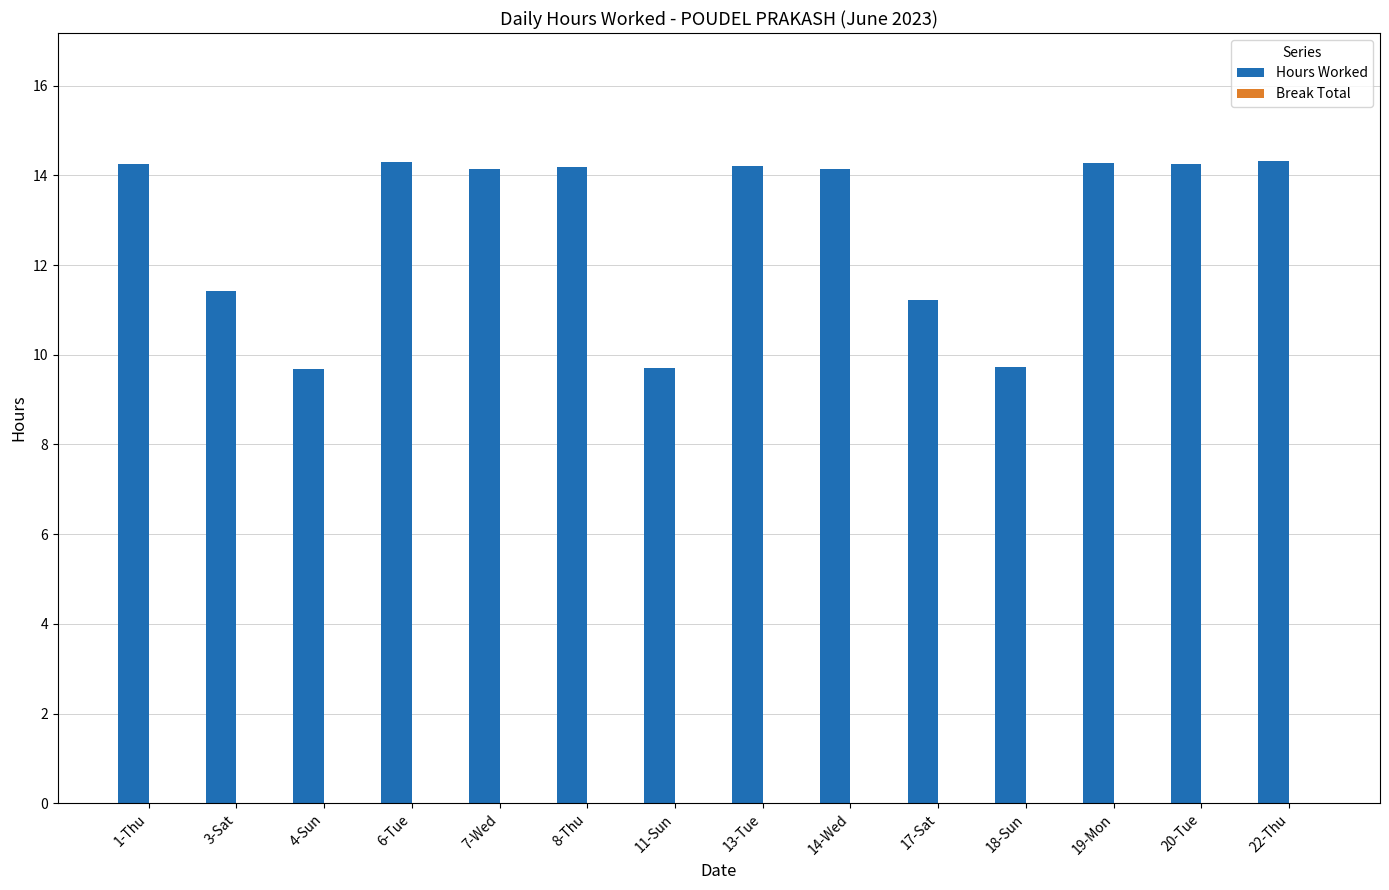

What is the greatest value displayed?

14.3